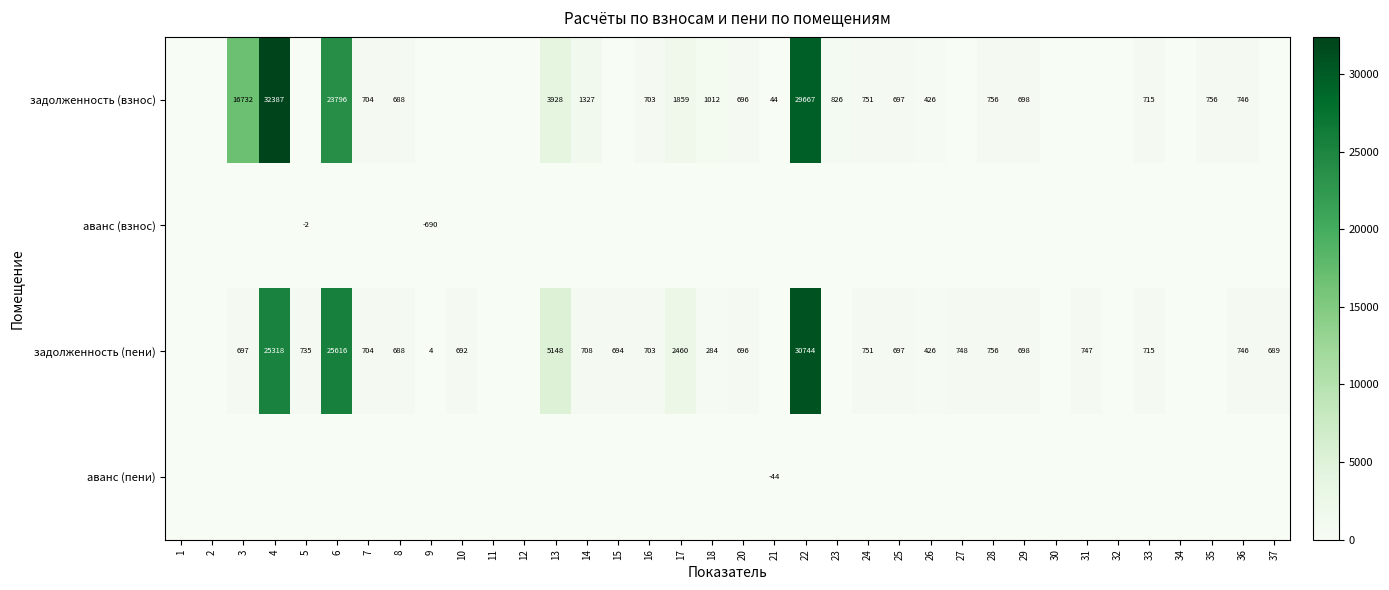

At how many categories does at least one series exceed 18564?

3